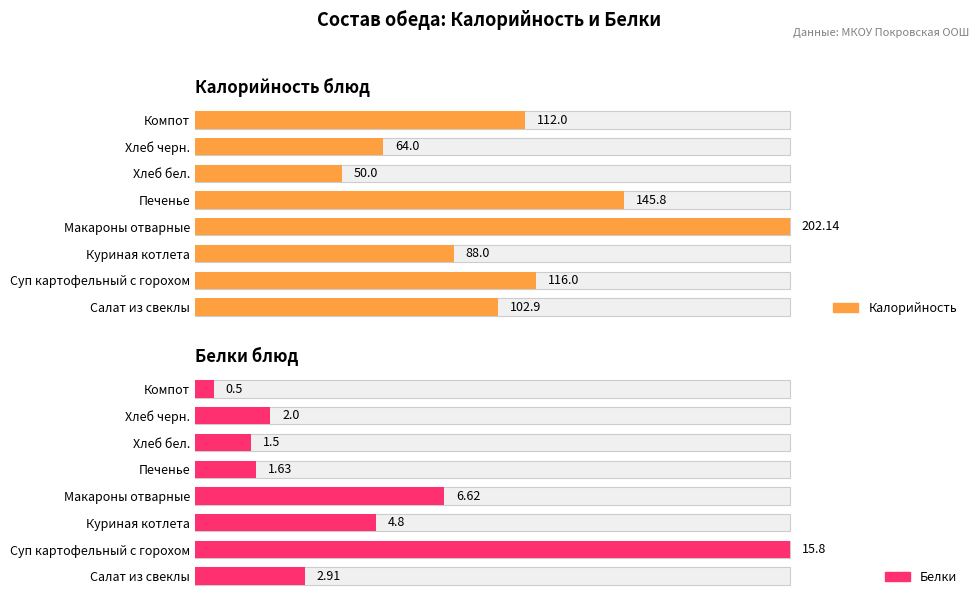

How many groups of bars are there?

8